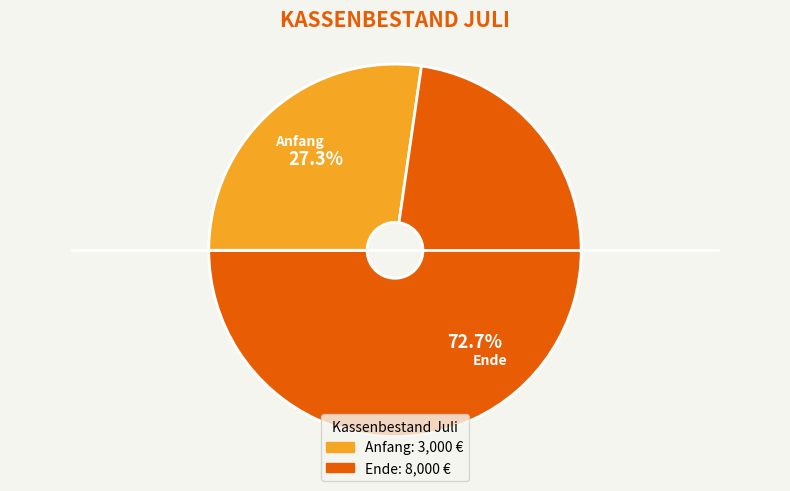

Does Ende represent more than half of the total?

Yes